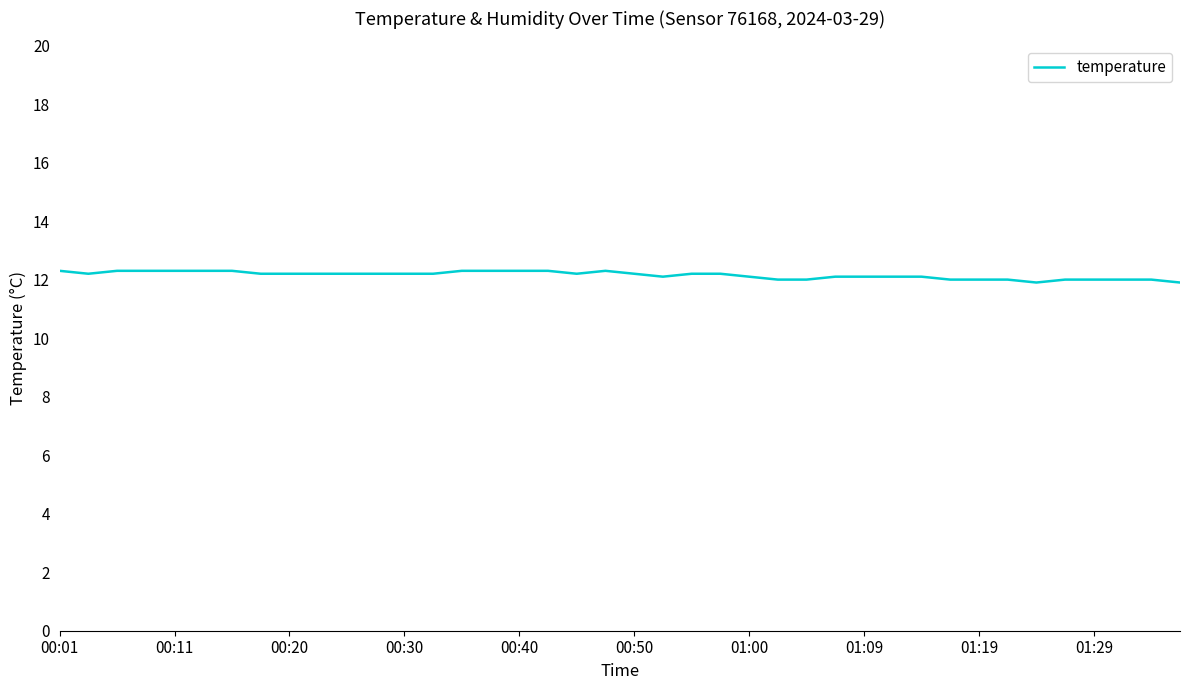

What is the maximum value shown in the chart?

12.3